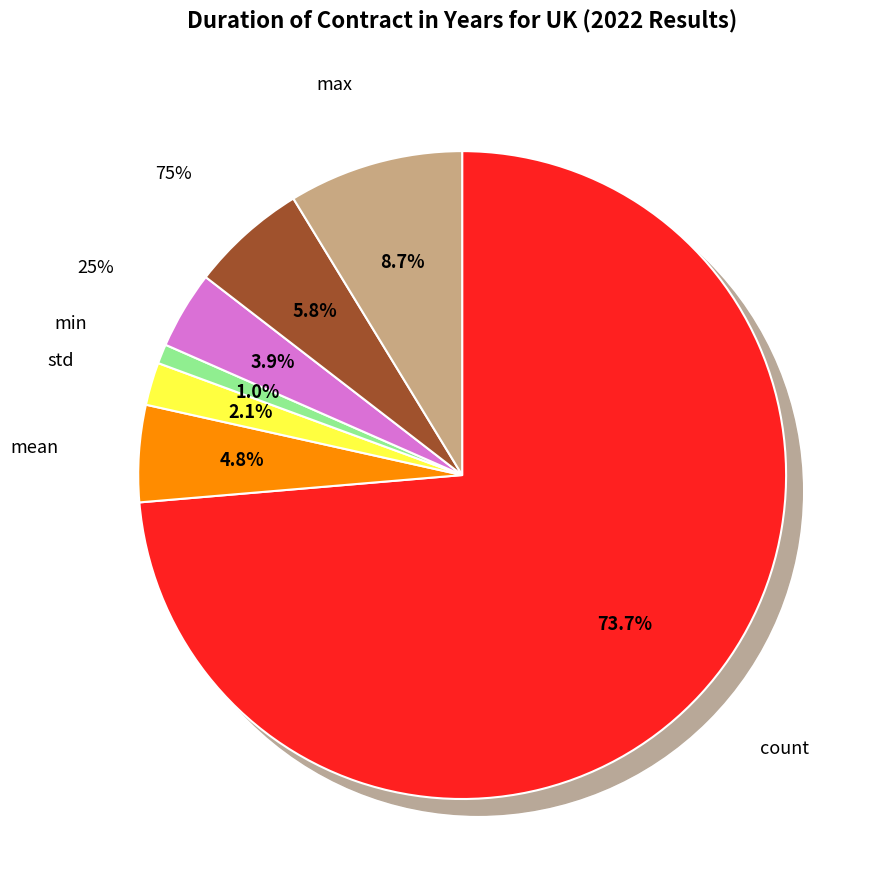

True or false: mean accounts for 19% of the total.

False